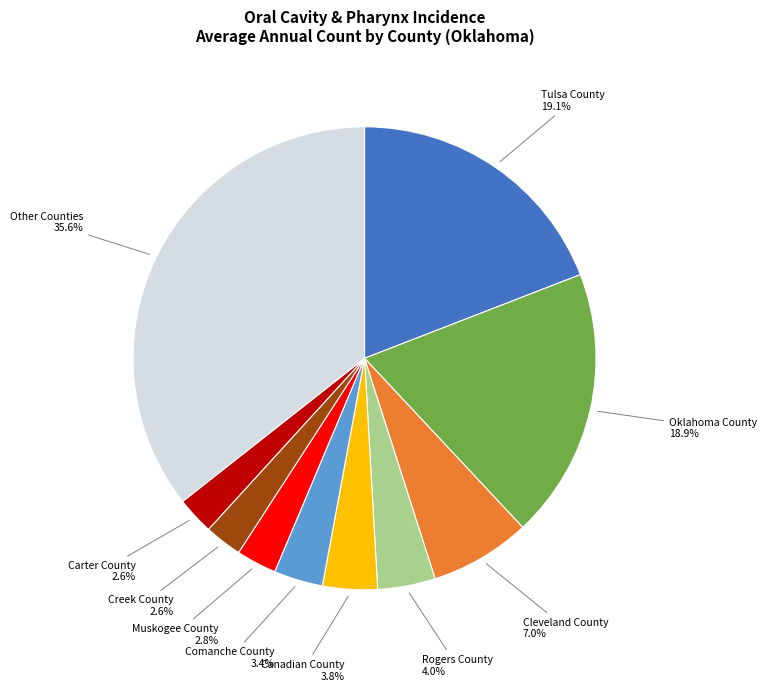

Count the number of slices in the pie.

10